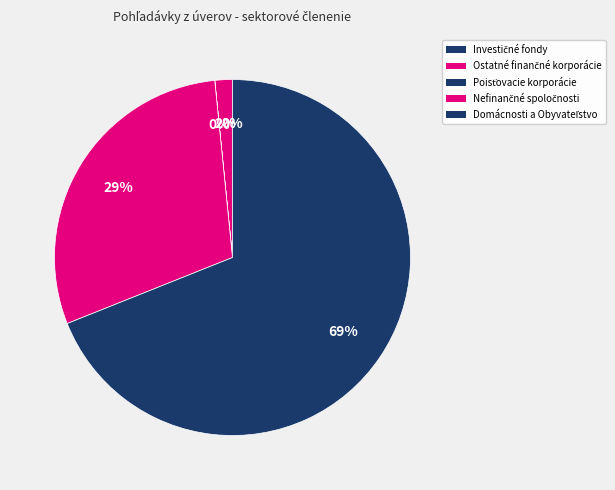

To the nearest percent, what portion does Nefinančné spoločnosti represent?

29%